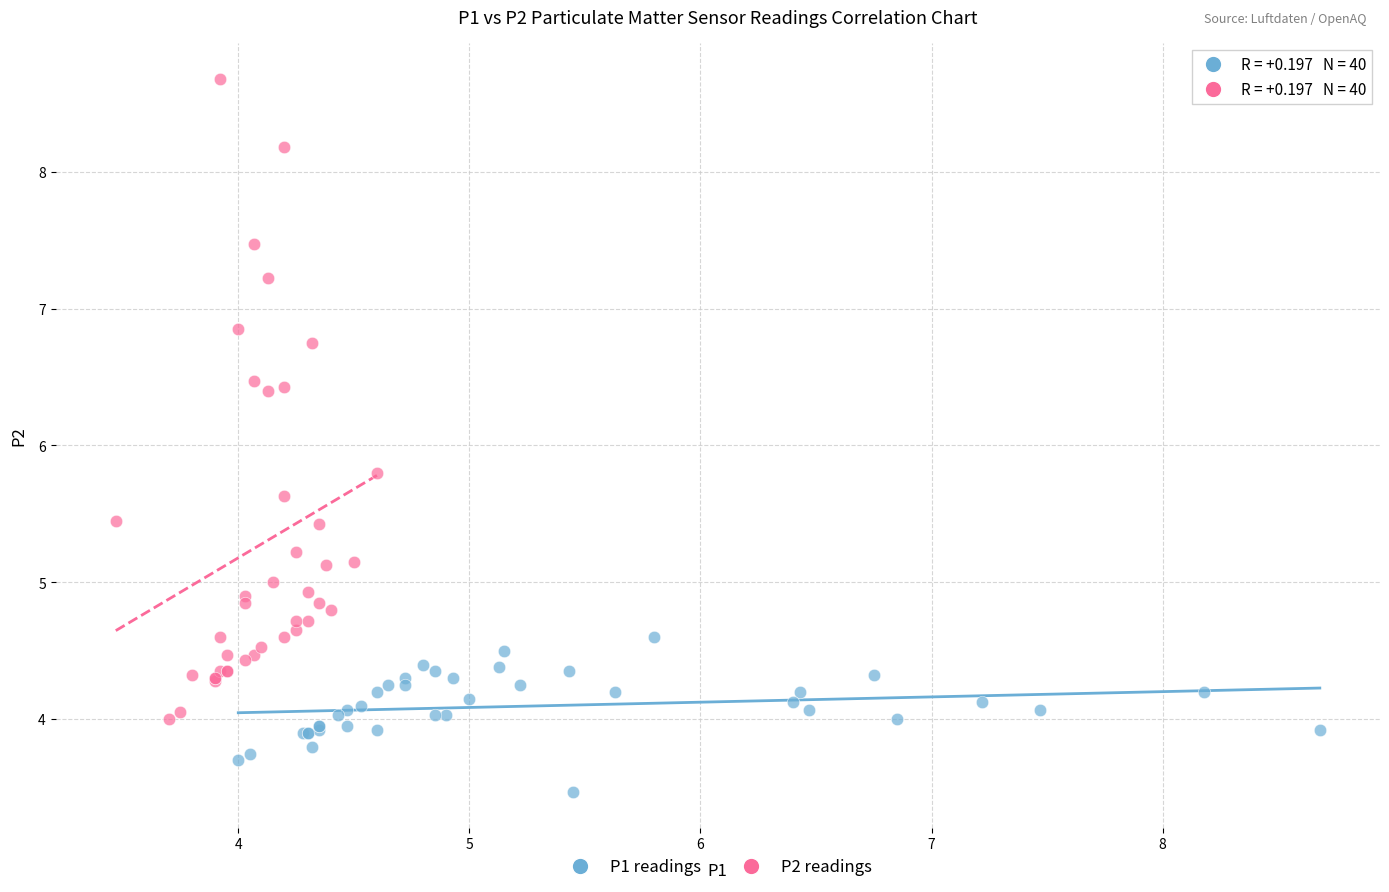

Which series contains the highest Y value?

P2 readings